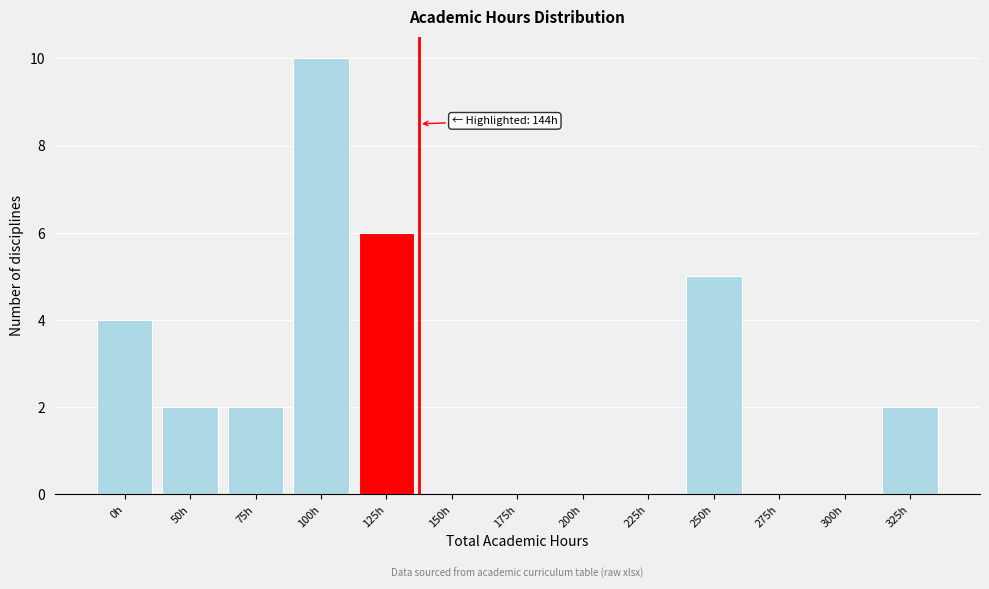

Reading left to right, transcribe all the data shown in this chart.

0h=4	50h=2	75h=2	100h=10	125h=6	150h=0	175h=0	200h=0	225h=0	250h=5	275h=0	300h=0	325h=2